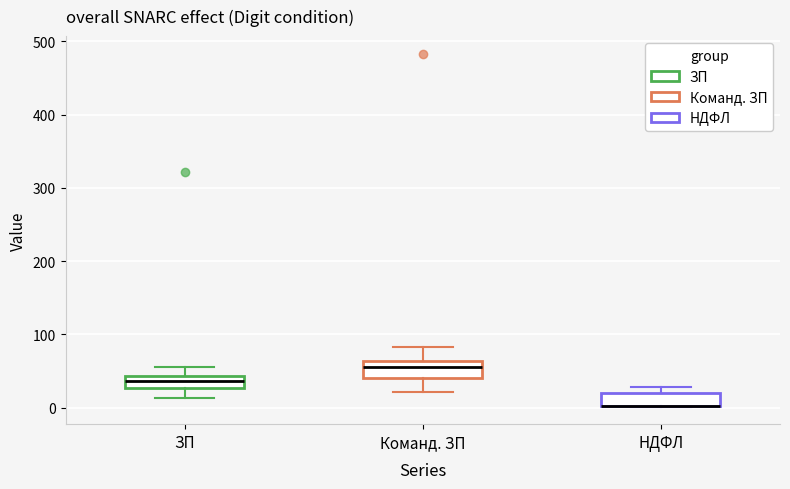

Where does the lower whisker of the box for ЗП end on the y-axis? The values are not printed on the chart, so give them approximately, as read against the axis.

10